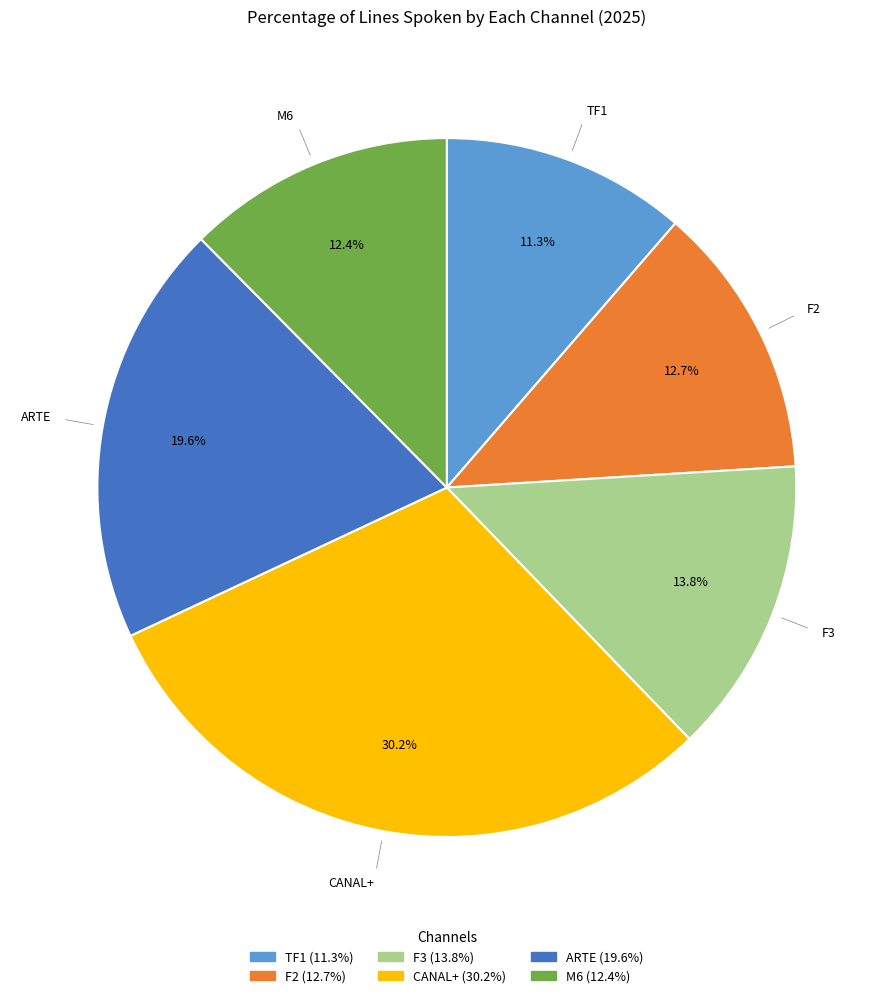

What is the largest slice in the pie chart?

CANAL+